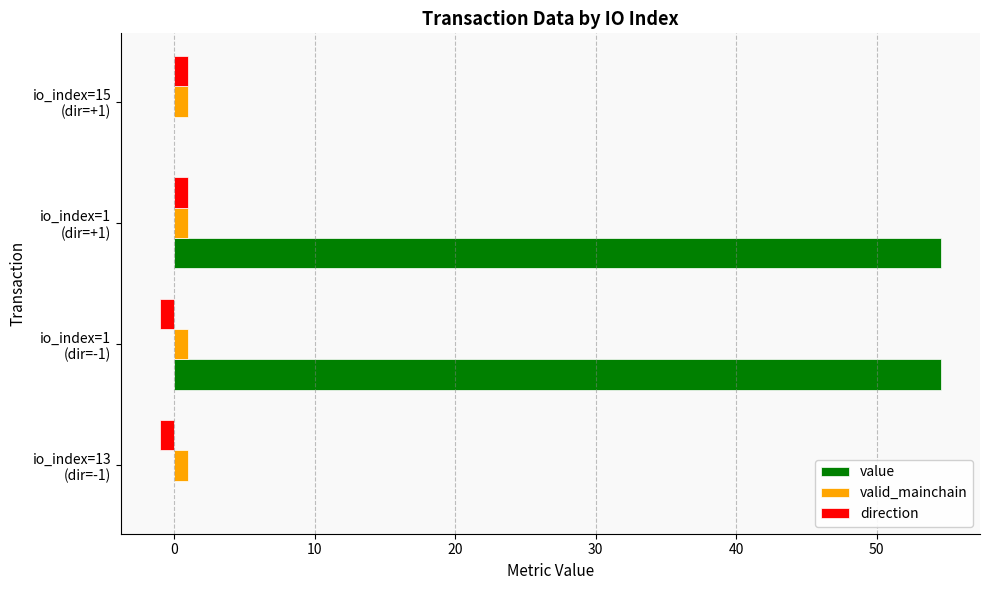

How many values in direction are above zero?

2